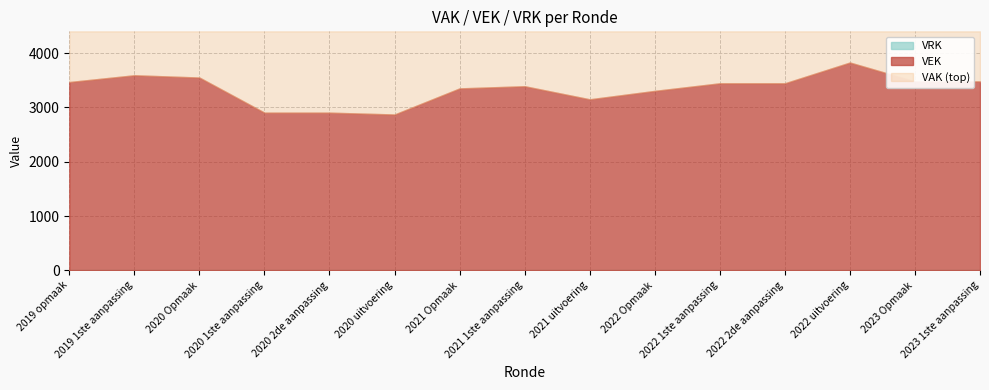

What position from the left is 2021 uitvoering?

9